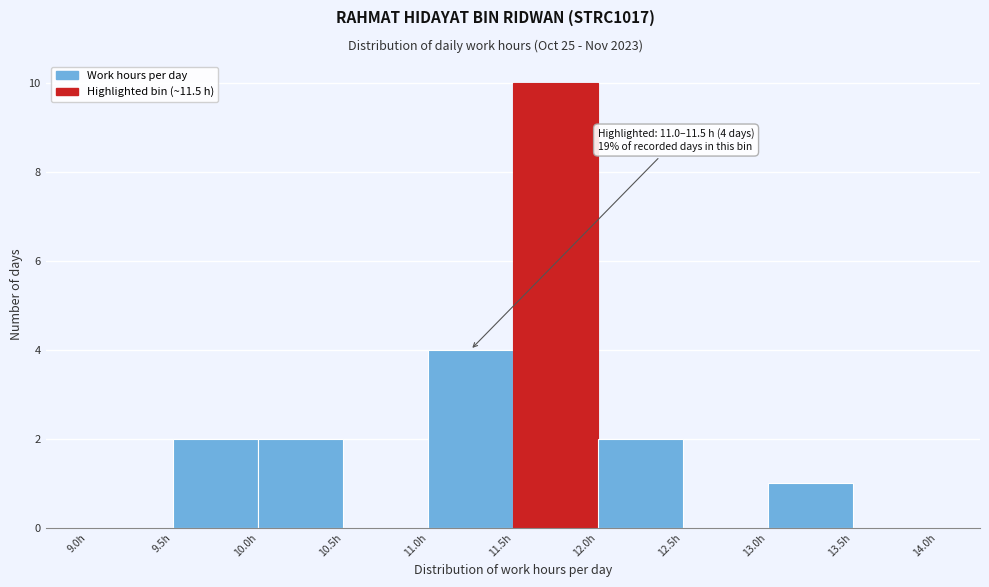

Over which range of the x-axis is the bar tallest?

11.5 to 12.0